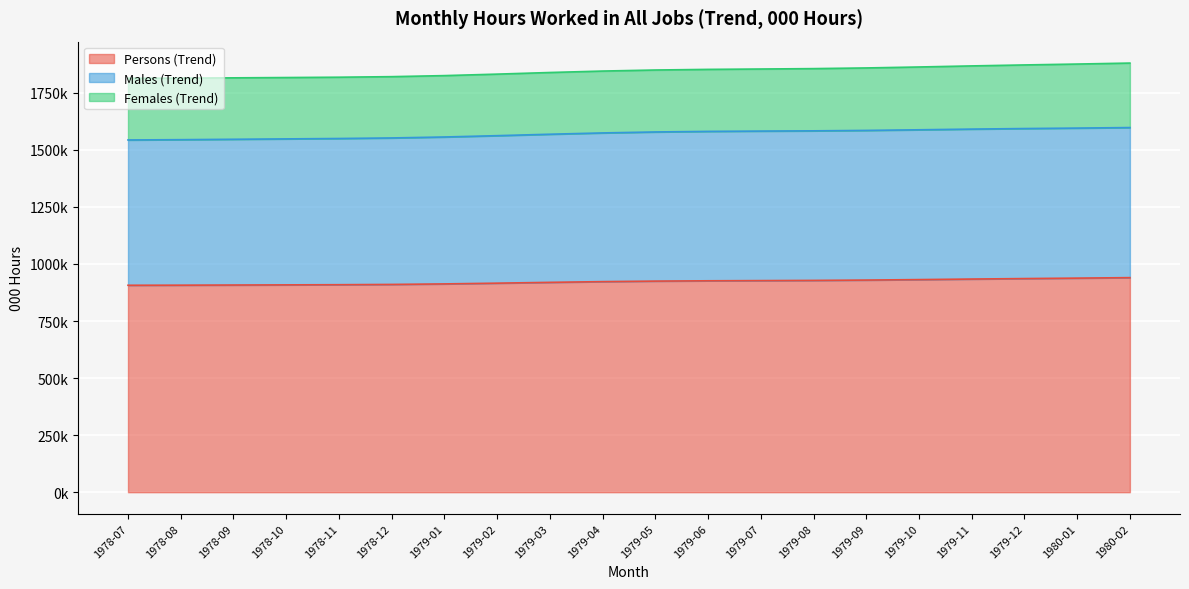

Does the chart display data point markers on the line(s)?

No